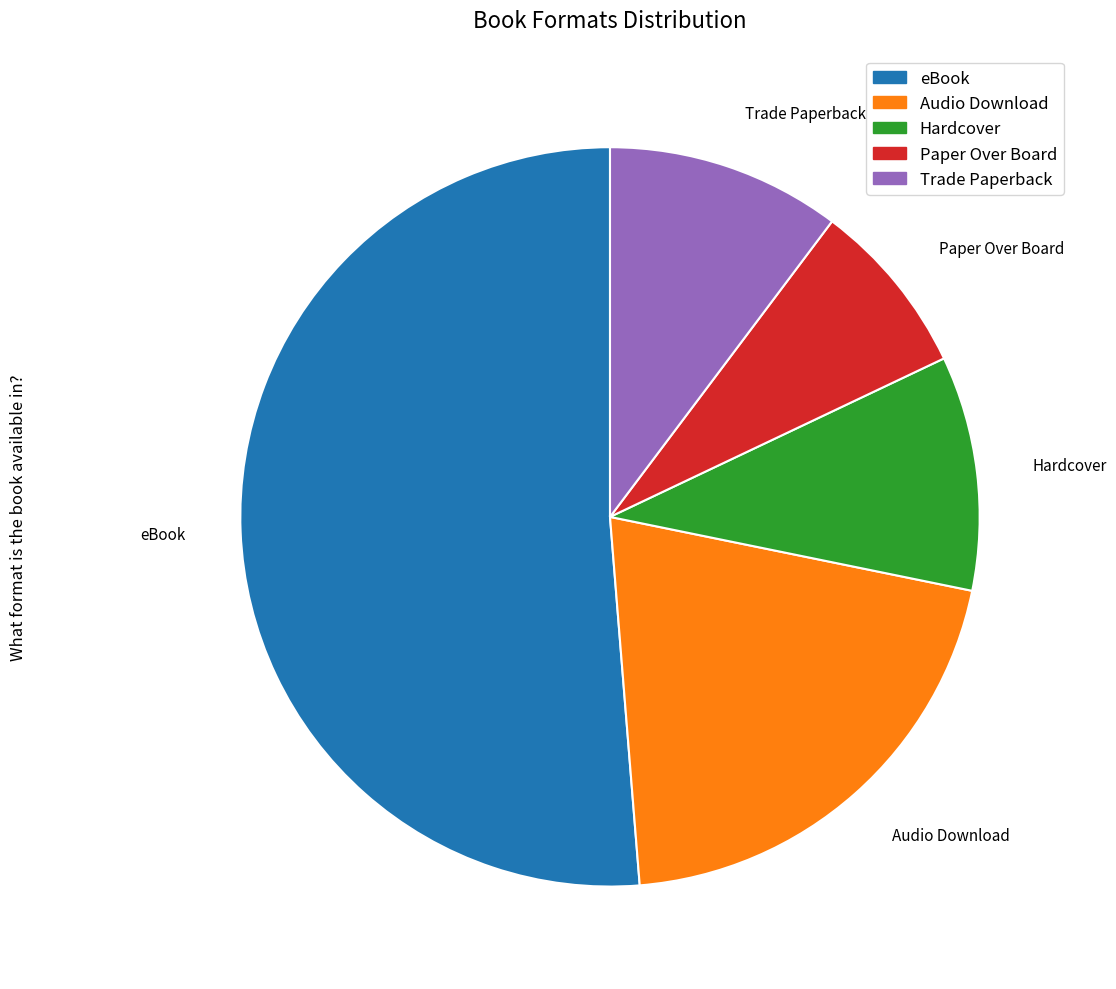

The Hardcover slice represents 10% of the pie. True or false?

True